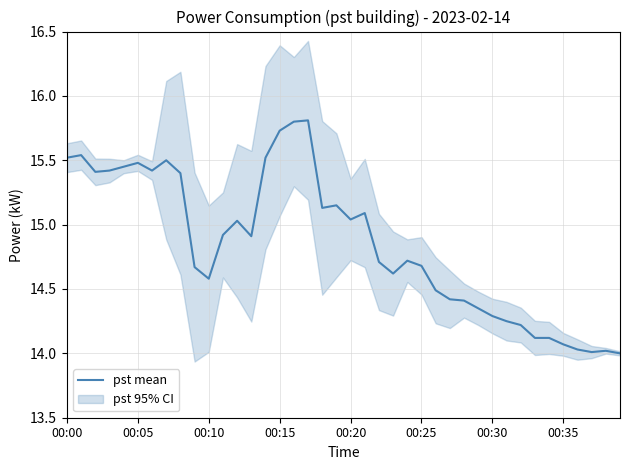

Count the number of values greater than 14.

39